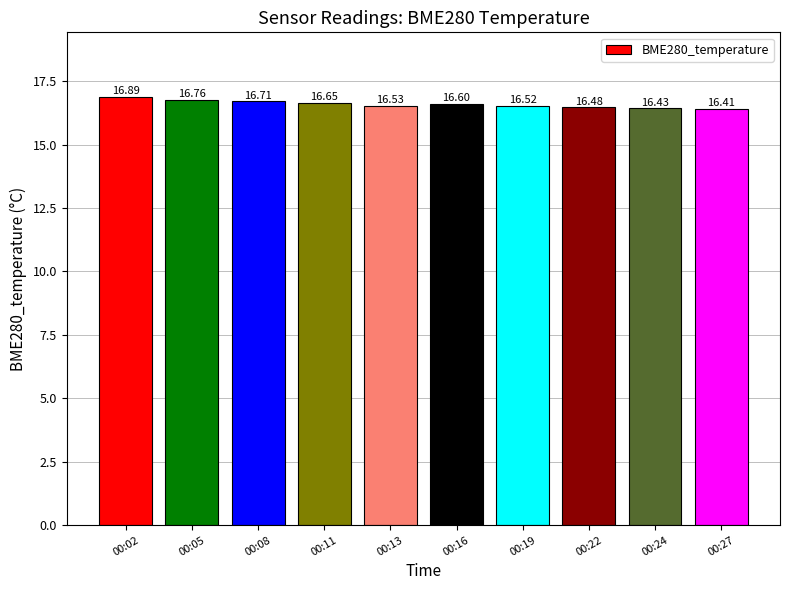

What is the smallest value displayed?

16.4